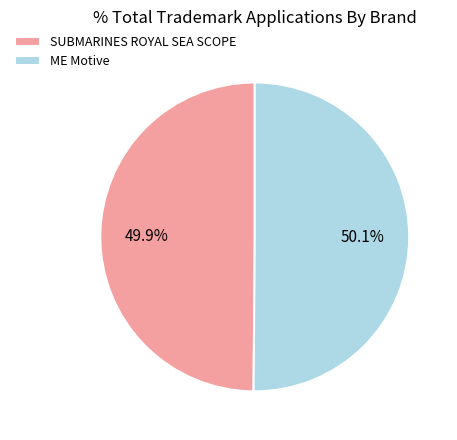

What is the ratio of the value at ME Motive to the value at SUBMARINES ROYAL SEA SCOPE?

1.0